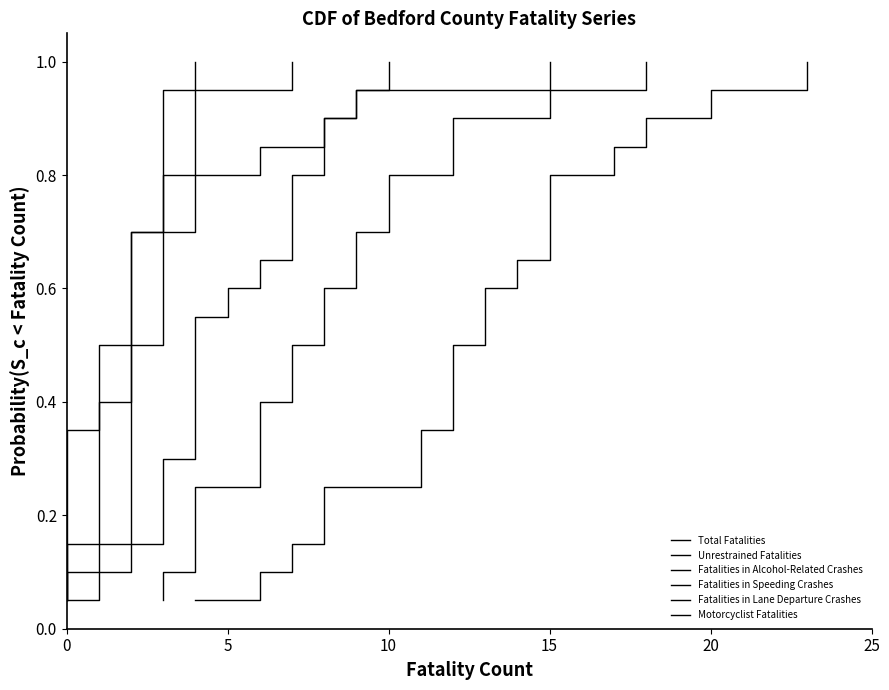

Does the chart have visible grid lines?

No